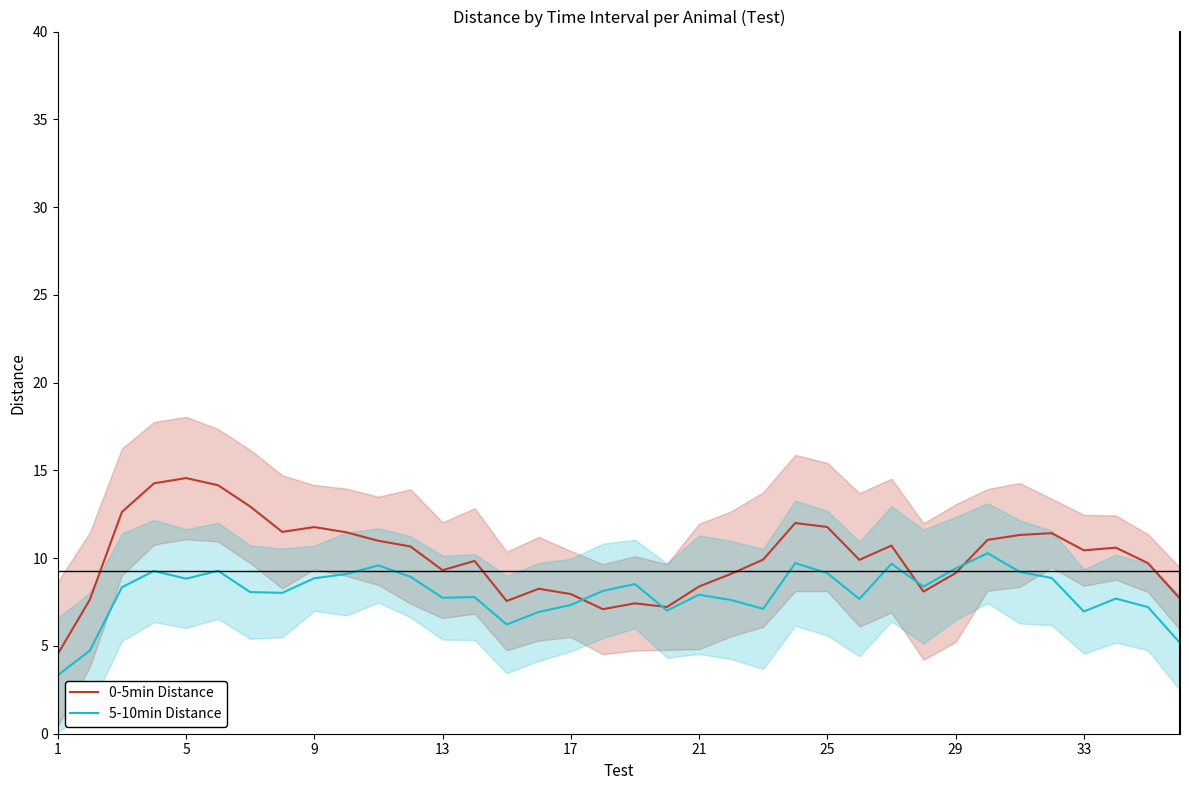

What is the minimum value for 0-5min Distance?

4.5